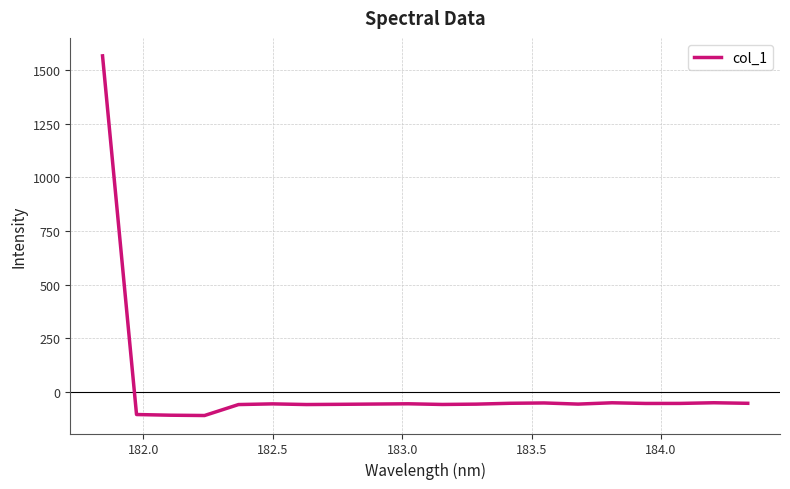

What is the maximum value shown in the chart?

1566.6